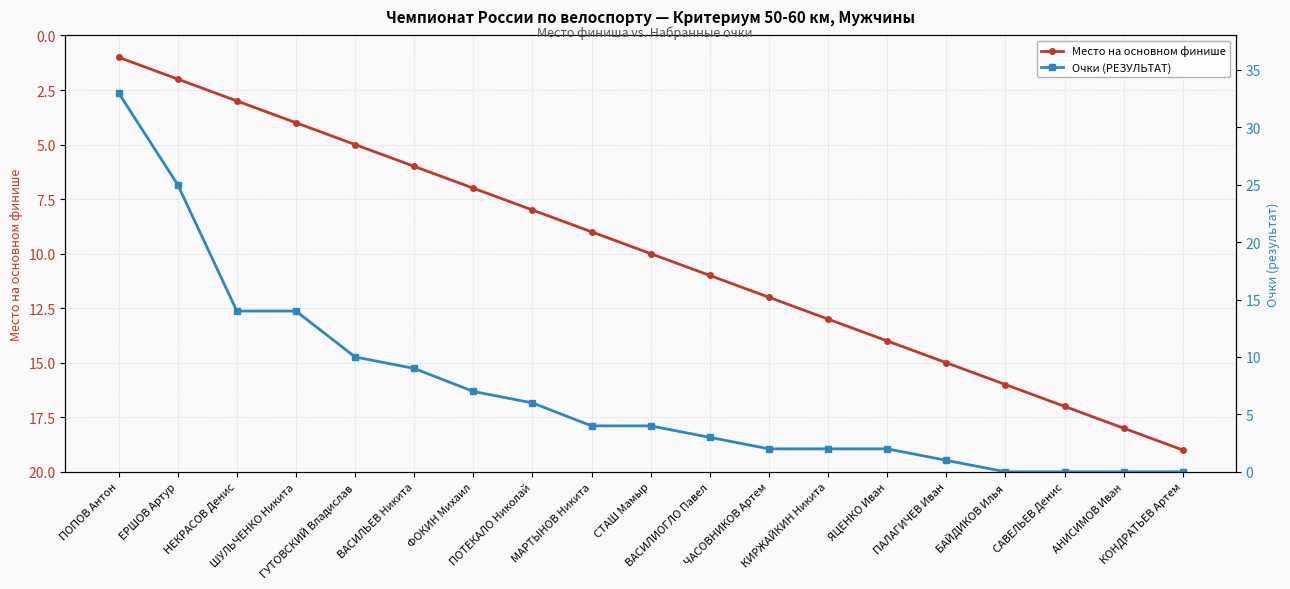

Where is Место на основном финише nearest to the value 10?

СТАШ Мамыр